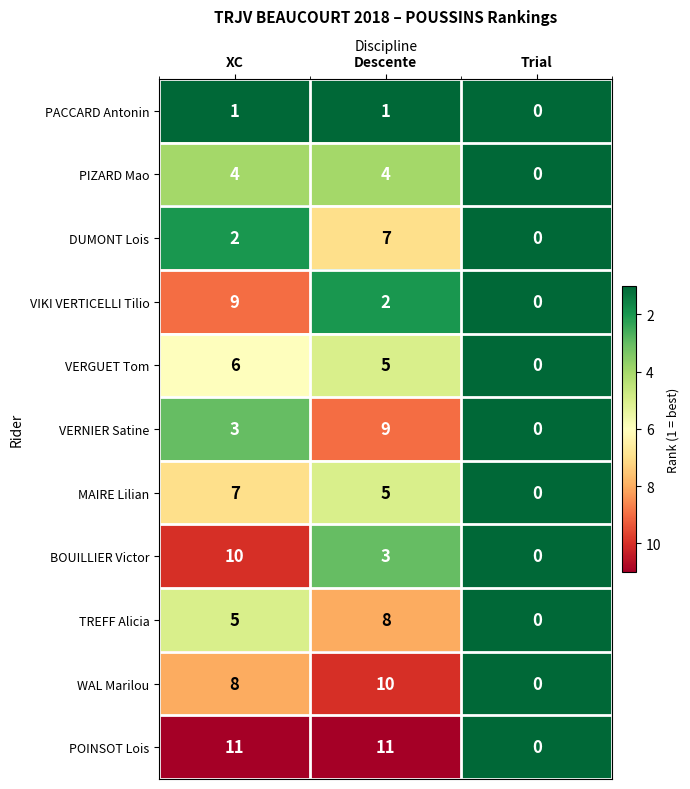

At which label does VERGUET Tom first exceed 5?

XC